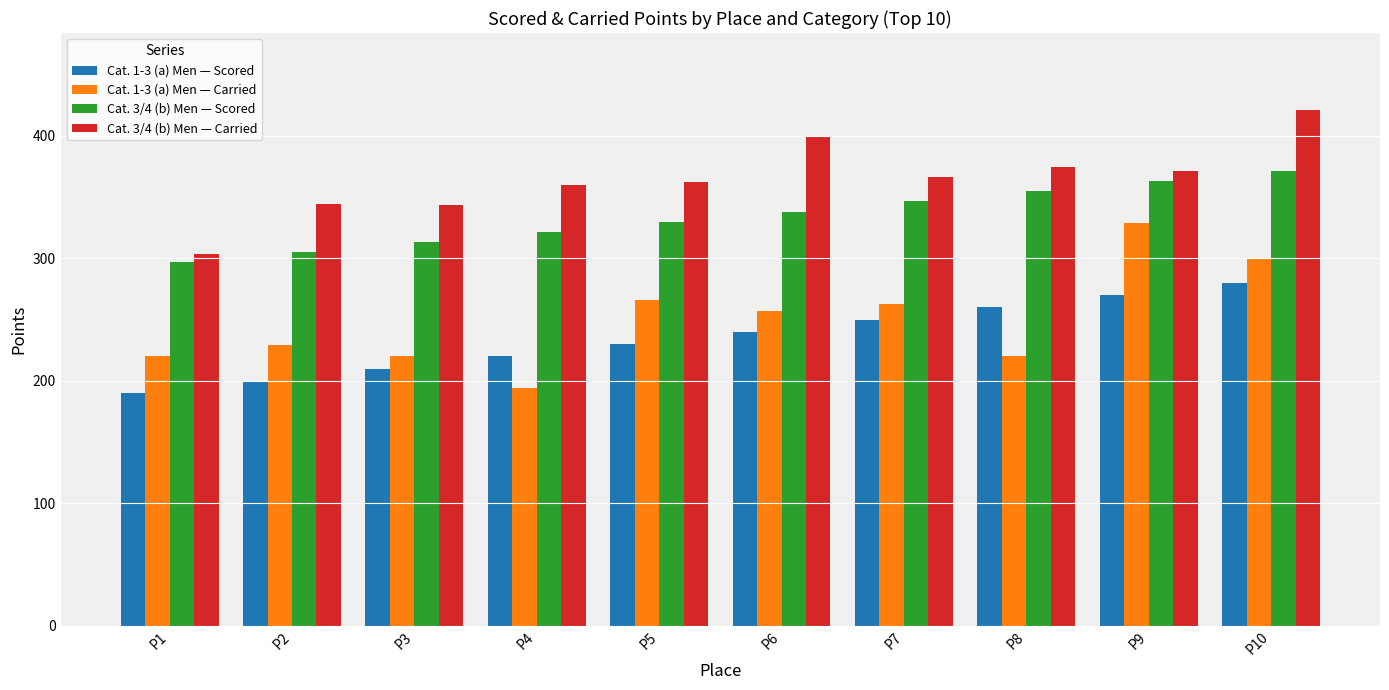

How many groups of bars are there?

10